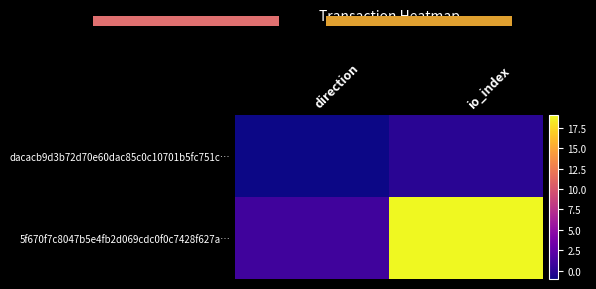

Count the number of categories in the chart.

2